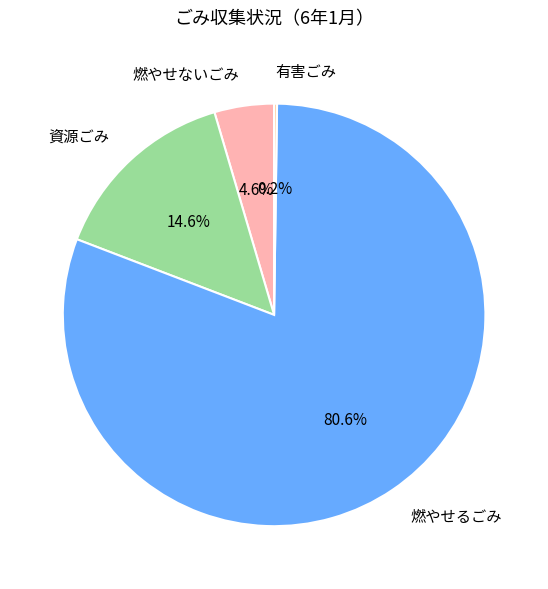

What percentage do 資源ごみ and 燃やせるごみ together represent?

95.2%